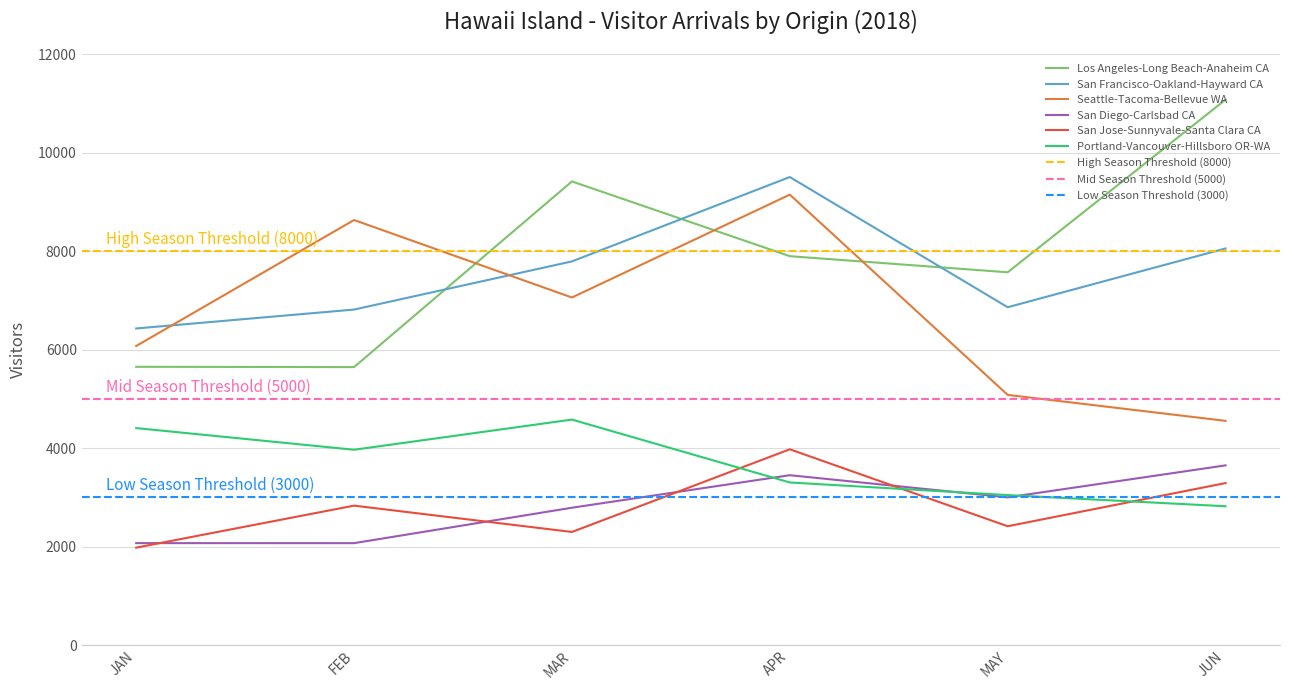

True or false: Portland-Vancouver-Hillsboro OR-WA has a value of 3301.8 at APR.

True